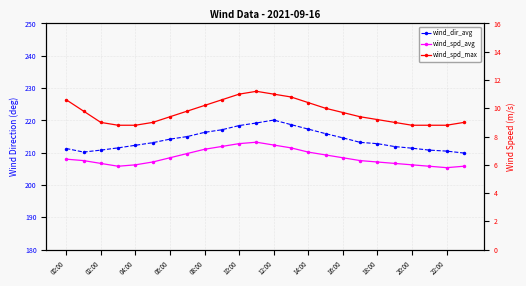

What is the value of the wind_spd_avg point at the 19th from the left?

6.2